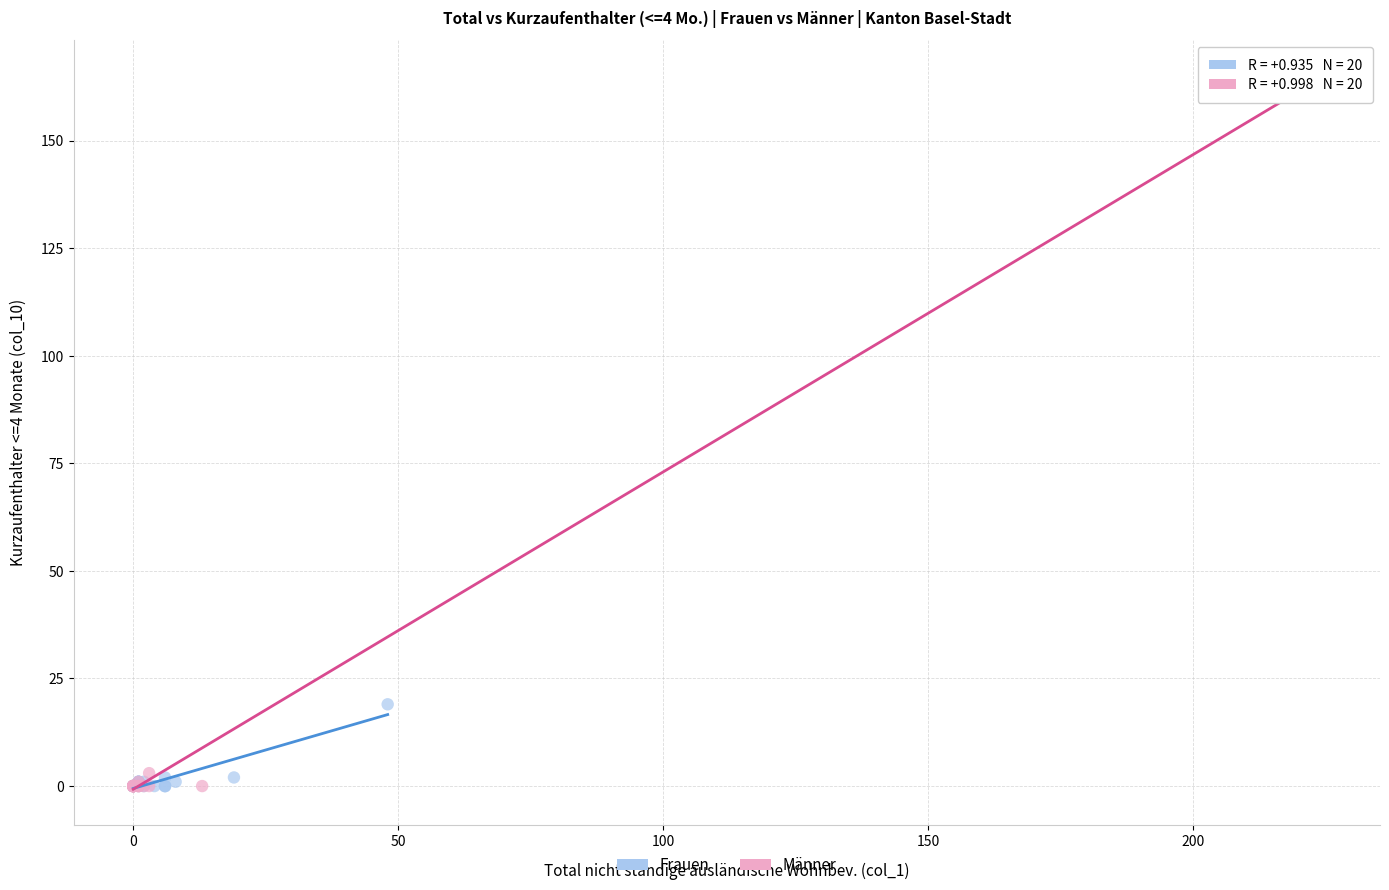

Which series reaches the maximum Y coordinate?

Männer